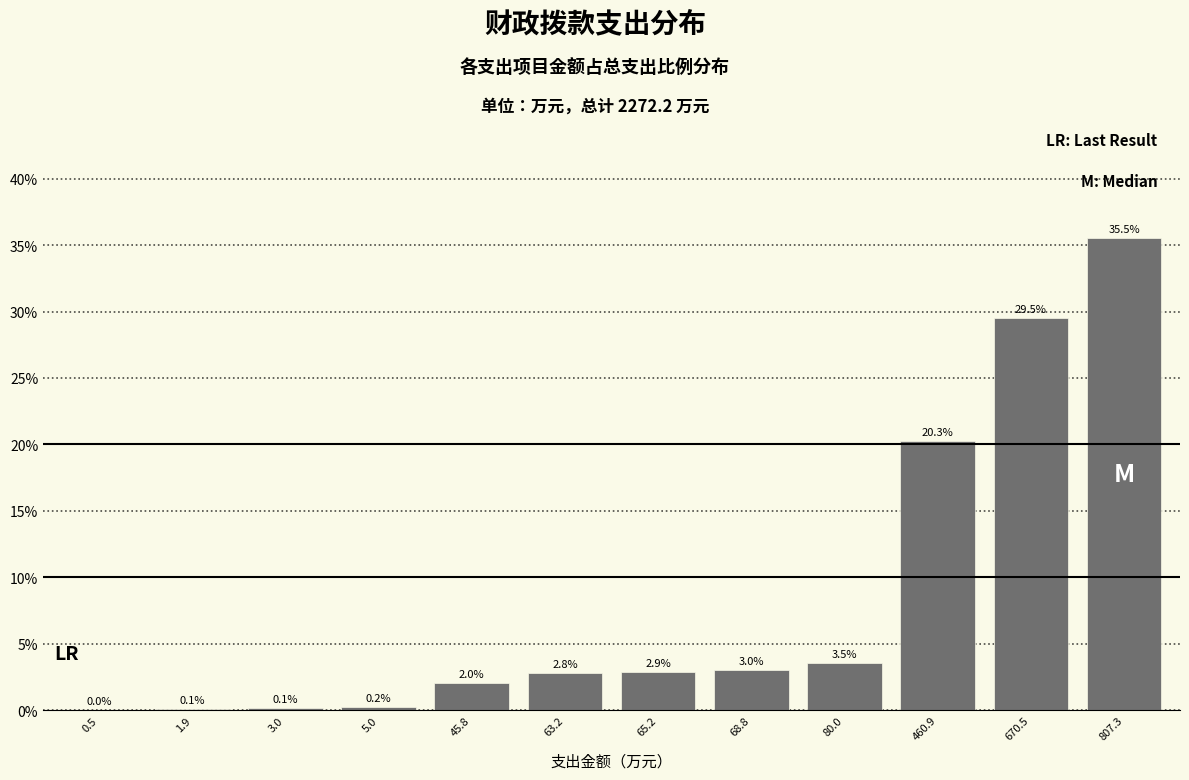

Approximately how many times larger is the value at 68.8 compared to 63.2?

1.1